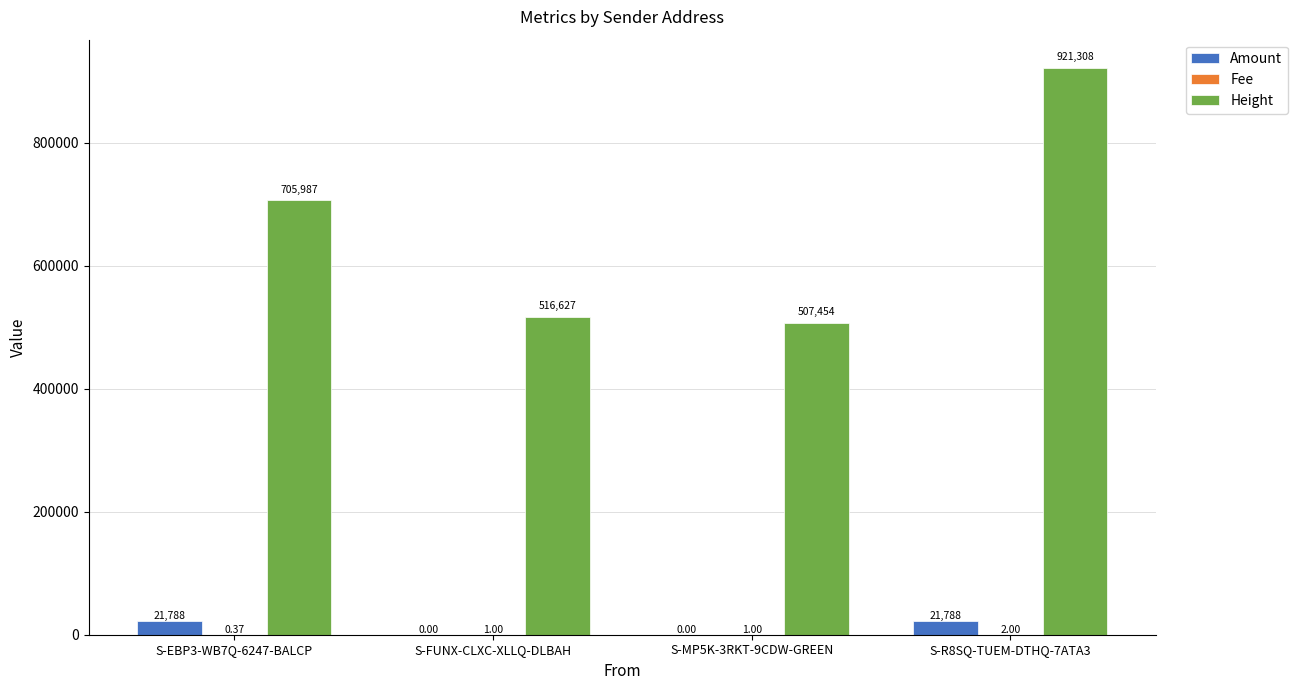

Which series has the largest total across all categories?

Height